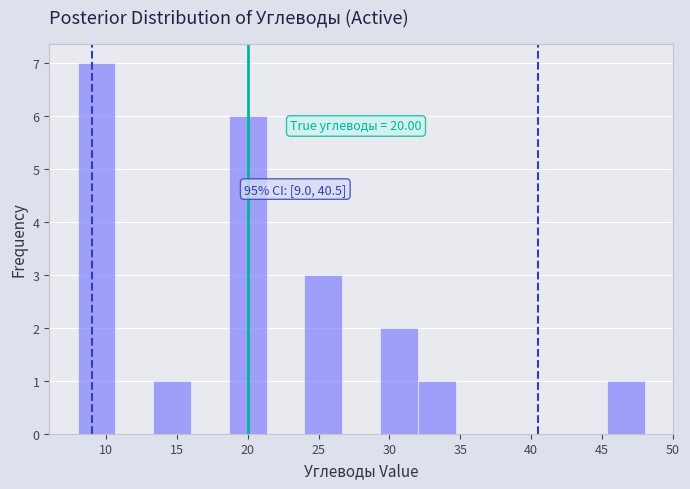

Which range on the x-axis has the tallest bar?

8.0 to 10.5